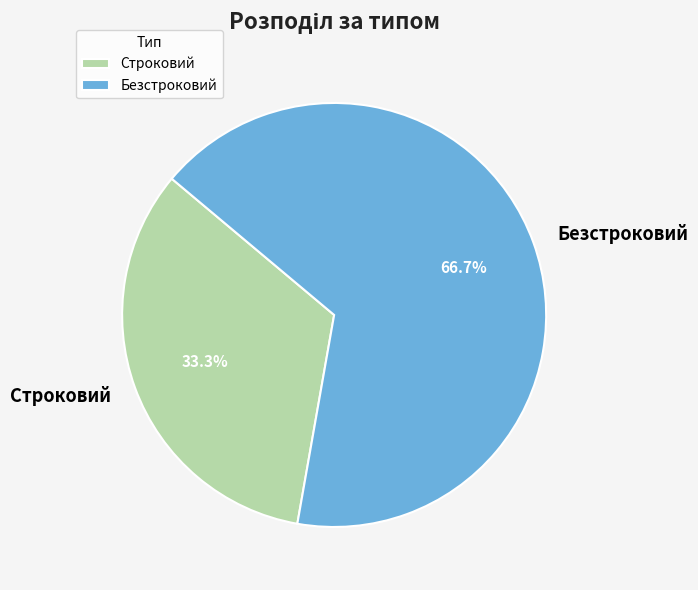

Does Безстроковий account for over 50% of the chart?

Yes